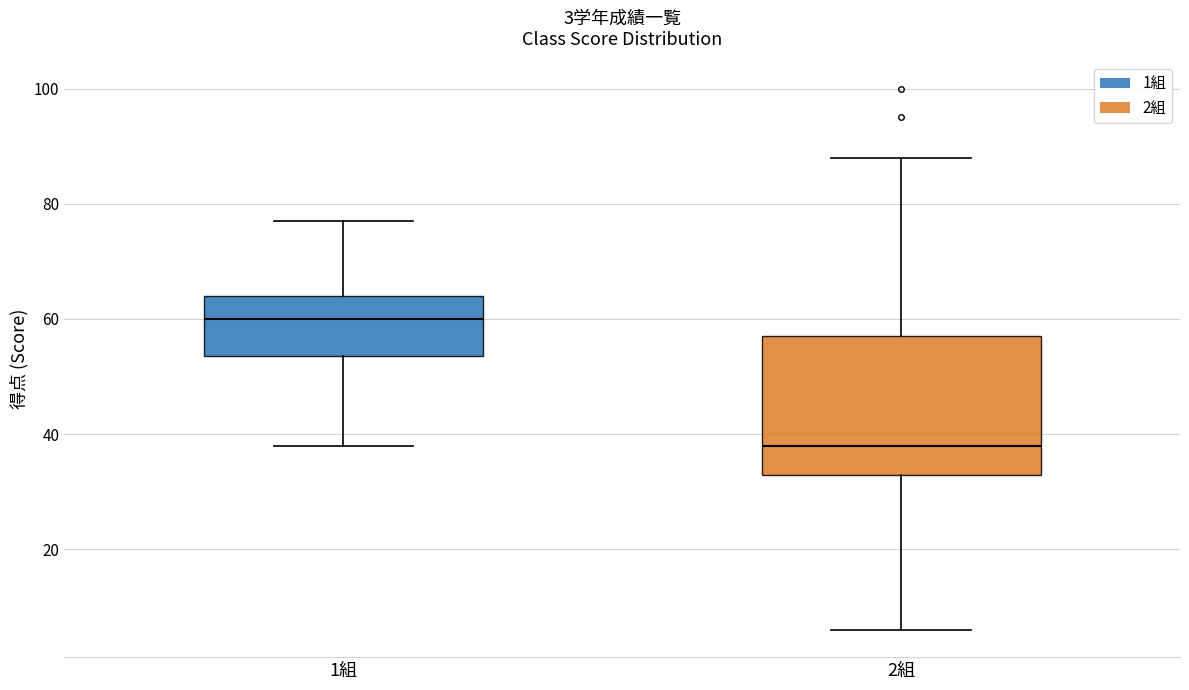

Which box is the tallest, from its lower edge to its upper edge?

2組